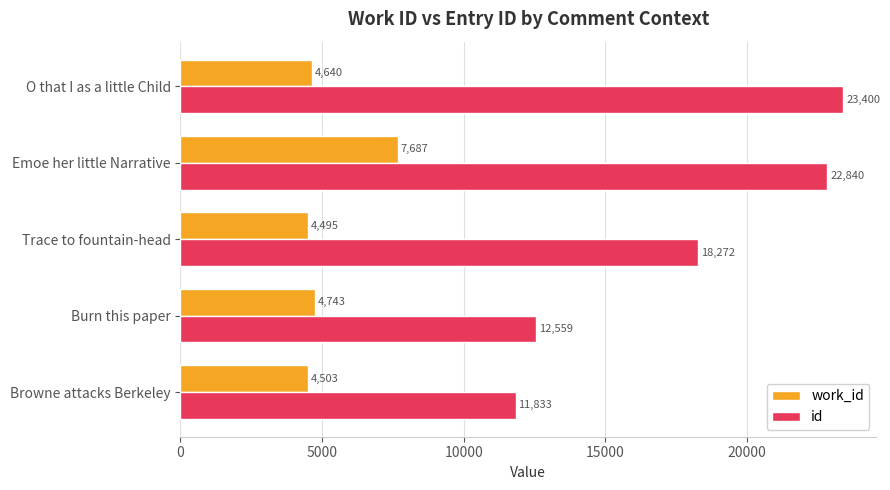

List the series in order of their peak value, lowest first.

work_id, id